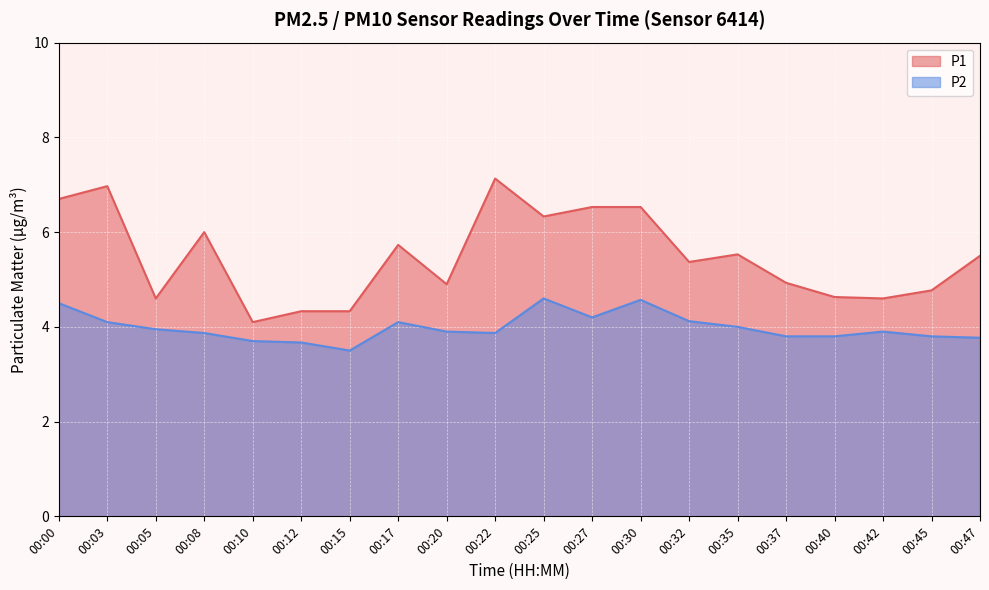

True or false: P2 and P1 intersect in this chart.

False